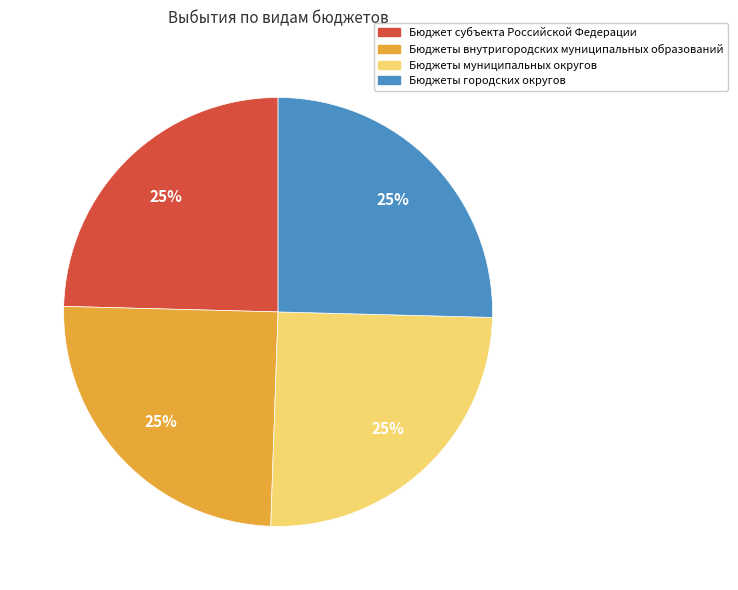

What percentage is the Бюджет субъекта Российской Федерации slice, to the nearest percent?

25%